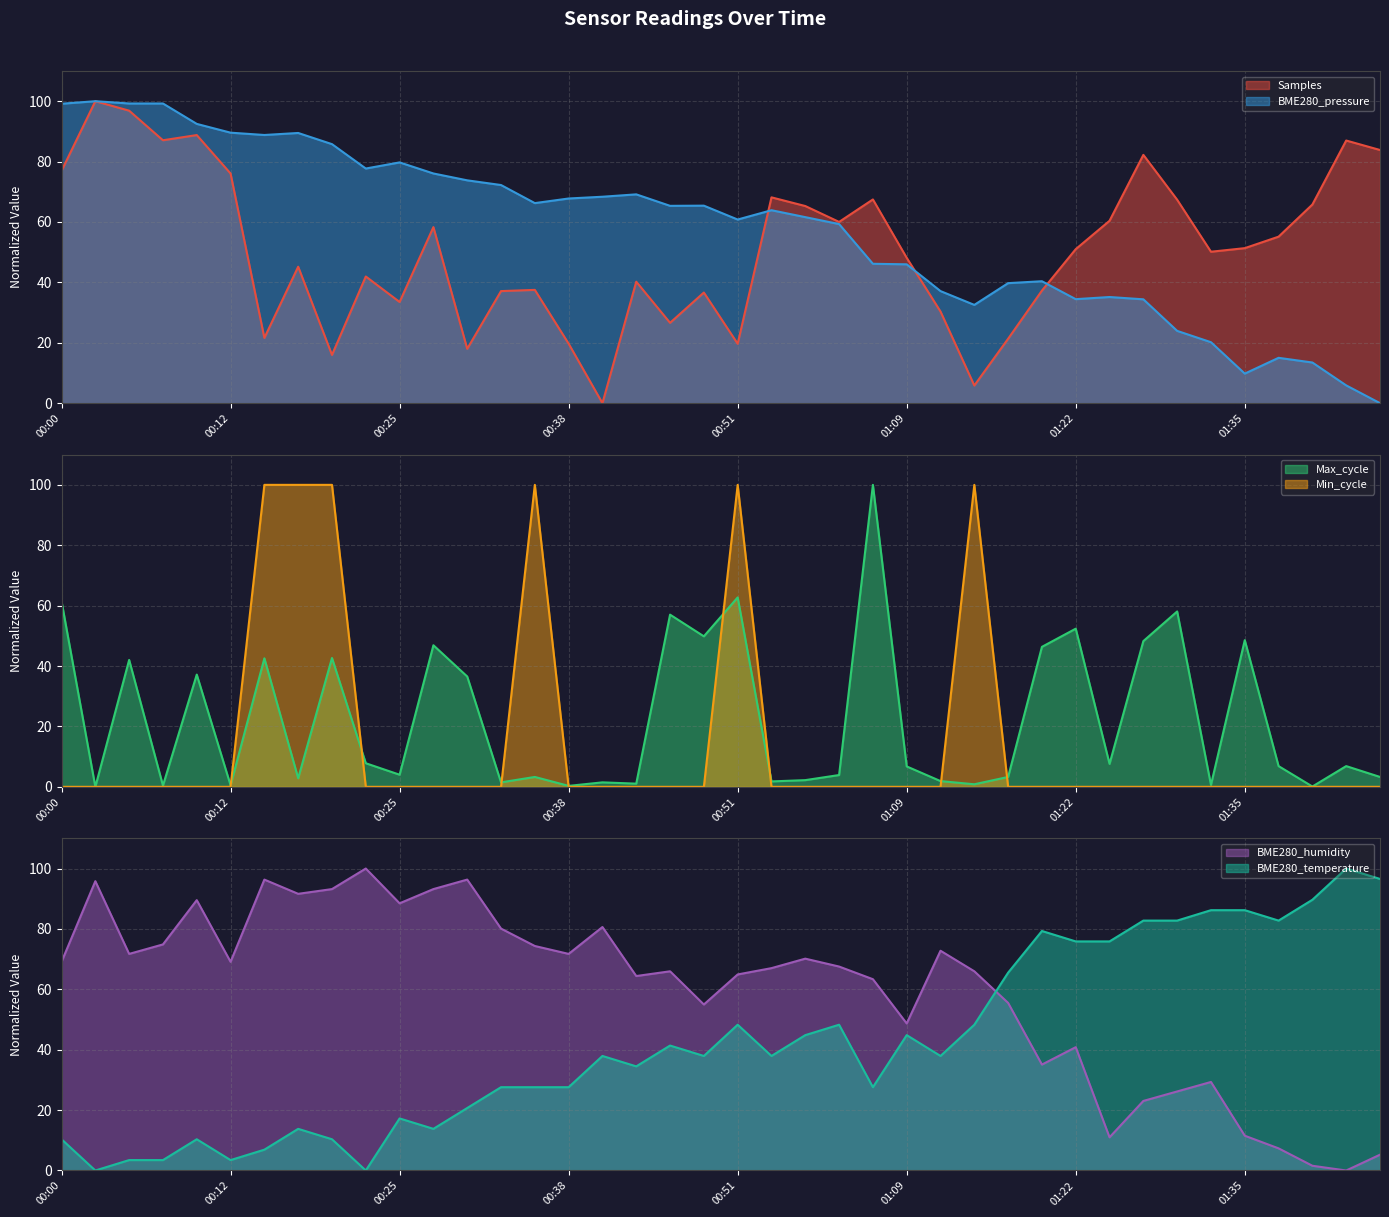

Reading left to right, transcribe all the data shown in this chart.

Samples: 00:00=76.9	00:02=100.0	00:05=96.9	00:07=87.1	00:10=88.8	00:12=76.1	00:15=21.6	00:18=45.2	00:20=16.0	00:23=42.0	00:25=33.5	00:28=58.3	00:30=18.0	00:33=37.1	00:35=37.5	00:38=19.7	00:40=0.0	00:43=40.2	00:46=26.6	00:48=36.6	00:51=19.7	00:53=68.2	00:56=65.3	00:59=60.0	01:01=67.5	01:09=48.1	01:12=30.3	01:14=5.8	01:17=21.3	01:20=37.3	01:22=51.0	01:25=60.4	01:27=82.2	01:30=67.4	01:32=50.1	01:35=51.3	01:38=55.1	01:40=65.8	01:43=87.0	01:45=83.8
BME280_pressure: 00:00=99.2	00:02=100.0	00:05=99.2	00:07=99.2	00:10=92.5	00:12=89.6	00:15=88.8	00:18=89.5	00:20=85.8	00:23=77.7	00:25=79.7	00:28=76.1	00:30=73.8	00:33=72.2	00:35=66.3	00:38=67.8	00:40=68.4	00:43=69.1	00:46=65.3	00:48=65.4	00:51=60.8	00:53=63.9	00:56=61.6	00:59=59.3	01:01=46.2	01:09=46.0	01:12=37.1	01:14=32.5	01:17=39.7	01:20=40.4	01:22=34.4	01:25=35.2	01:27=34.4	01:30=23.9	01:32=20.2	01:35=9.8	01:38=15.0	01:40=13.5	01:43=5.9	01:45=0.0
Max_cycle: 00:00=61.5	00:02=0.0	00:05=42.0	00:07=0.4	00:10=37.2	00:12=0.5	00:15=42.6	00:18=2.9	00:20=42.7	00:23=7.8	00:25=4.0	00:28=46.9	00:30=36.5	00:33=1.5	00:35=3.3	00:38=0.3	00:40=1.5	00:43=1.1	00:46=57.0	00:48=49.8	00:51=62.7	00:53=1.8	00:56=2.2	00:59=3.9	01:01=100.0	01:09=6.8	01:12=1.9	01:14=0.8	01:17=3.3	01:20=46.4	01:22=52.4	01:25=7.6	01:27=48.3	01:30=58.1	01:32=0.6	01:35=48.6	01:38=6.9	01:40=0.1	01:43=6.9	01:45=3.3
BME280_humidity: 00:00=69.1	00:02=95.8	00:05=71.7	00:07=74.9	00:10=89.5	00:12=69.1	00:15=96.3	00:18=91.6	00:20=93.2	00:23=100.0	00:25=88.5	00:28=93.2	00:30=96.3	00:33=80.1	00:35=74.3	00:38=71.7	00:40=80.6	00:43=64.4	00:46=66.0	00:48=55.0	00:51=64.9	00:53=67.0	00:56=70.2	00:59=67.5	01:01=63.4	01:09=48.7	01:12=72.8	01:14=66.0	01:17=55.5	01:20=35.1	01:22=40.8	01:25=11.0	01:27=23.0	01:30=26.2	01:32=29.3	01:35=11.5	01:38=7.3	01:40=1.6	01:43=0.0	01:45=5.2
BME280_temperature: 00:00=10.3	00:02=0.0	00:05=3.4	00:07=3.4	00:10=10.3	00:12=3.4	00:15=6.9	00:18=13.8	00:20=10.3	00:23=0.0	00:25=17.2	00:28=13.8	00:30=20.7	00:33=27.6	00:35=27.6	00:38=27.6	00:40=37.9	00:43=34.5	00:46=41.4	00:48=37.9	00:51=48.3	00:53=37.9	00:56=44.8	00:59=48.3	01:01=27.6	01:09=44.8	01:12=37.9	01:14=48.3	01:17=65.5	01:20=79.3	01:22=75.9	01:25=75.9	01:27=82.8	01:30=82.8	01:32=86.2	01:35=86.2	01:38=82.8	01:40=89.7	01:43=100.0	01:45=96.6
Min_cycle: 00:00=0.0	00:02=0.0	00:05=0.0	00:07=0.0	00:10=0.0	00:12=0.0	00:15=100.0	00:18=100.0	00:20=100.0	00:23=0.0	00:25=0.0	00:28=0.0	00:30=0.0	00:33=0.0	00:35=100.0	00:38=0.0	00:40=0.0	00:43=0.0	00:46=0.0	00:48=0.0	00:51=100.0	00:53=0.0	00:56=0.0	00:59=0.0	01:01=0.0	01:09=0.0	01:12=0.0	01:14=100.0	01:17=0.0	01:20=0.0	01:22=0.0	01:25=0.0	01:27=0.0	01:30=0.0	01:32=0.0	01:35=0.0	01:38=0.0	01:40=0.0	01:43=0.0	01:45=0.0